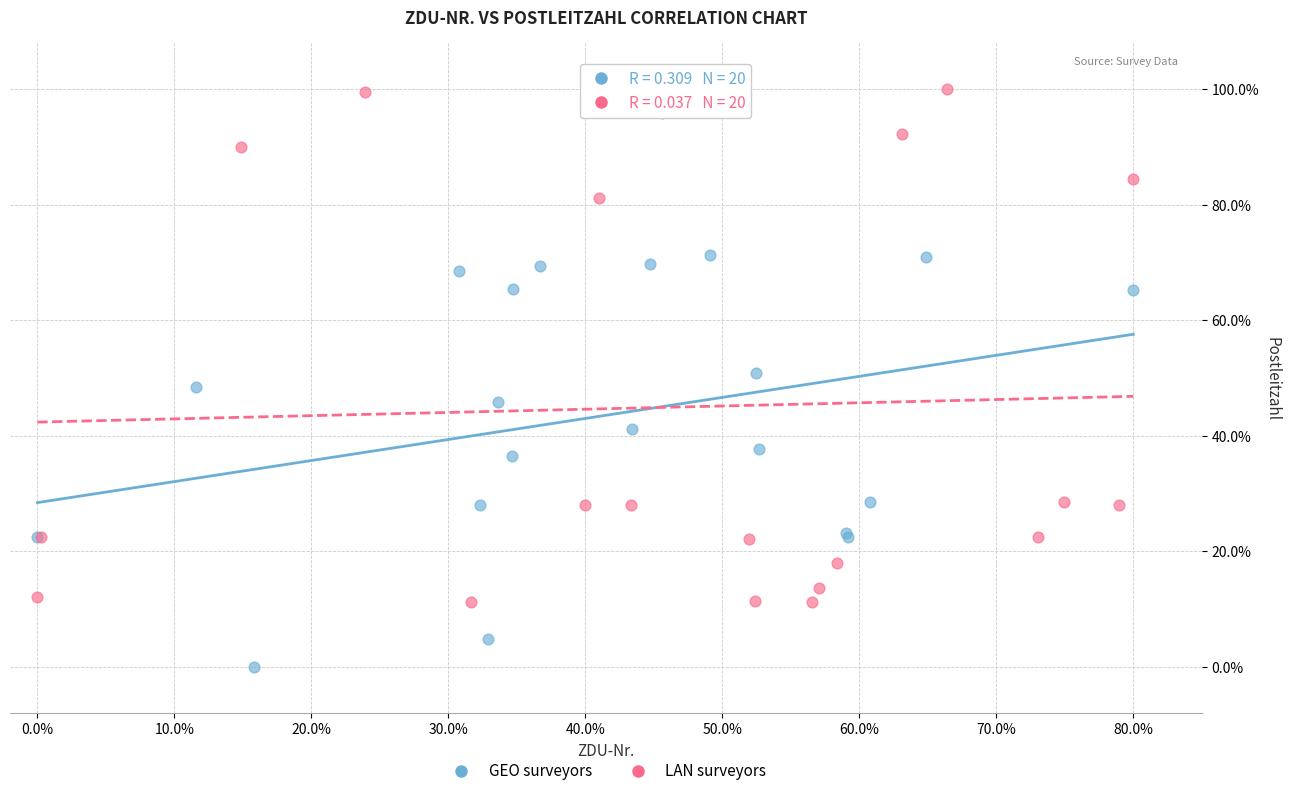

Which series contains the highest Y value?

LAN surveyors